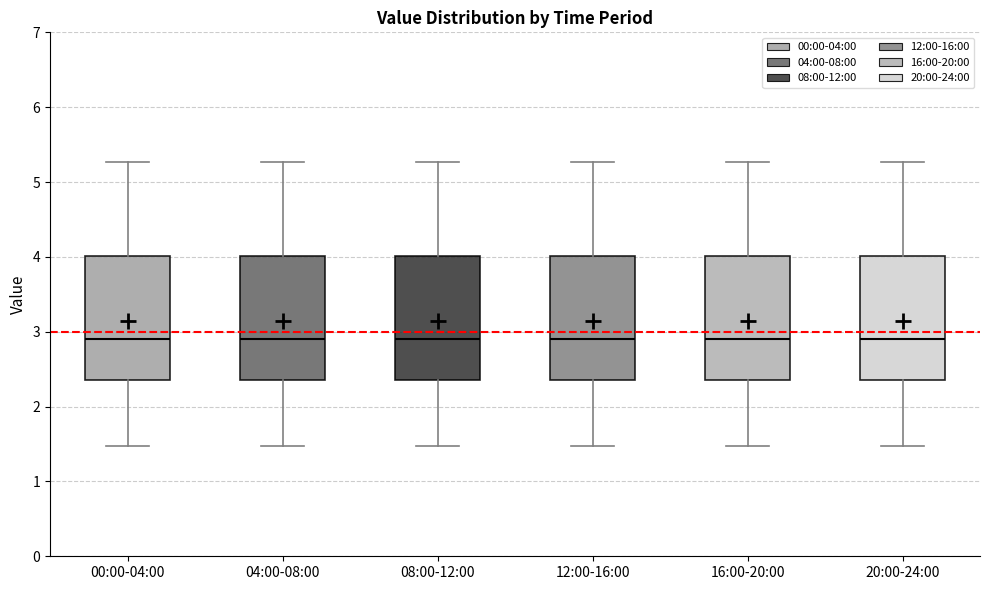

Reading left to right, transcribe this box plot: for each box, give where its median line is, the range the box spans, and where its two whiskers end, as read against the y-axis. The values are not printed on the chart, so give them approximately, as read against the axis.

00:00-04:00: median 2.9, box 2.4 to 4.0, whiskers 1.5 to 5.3
04:00-08:00: median 2.9, box 2.4 to 4.0, whiskers 1.5 to 5.3
08:00-12:00: median 2.9, box 2.4 to 4.0, whiskers 1.5 to 5.3
12:00-16:00: median 2.9, box 2.4 to 4.0, whiskers 1.5 to 5.3
16:00-20:00: median 2.9, box 2.4 to 4.0, whiskers 1.5 to 5.3
20:00-24:00: median 2.9, box 2.4 to 4.0, whiskers 1.5 to 5.3